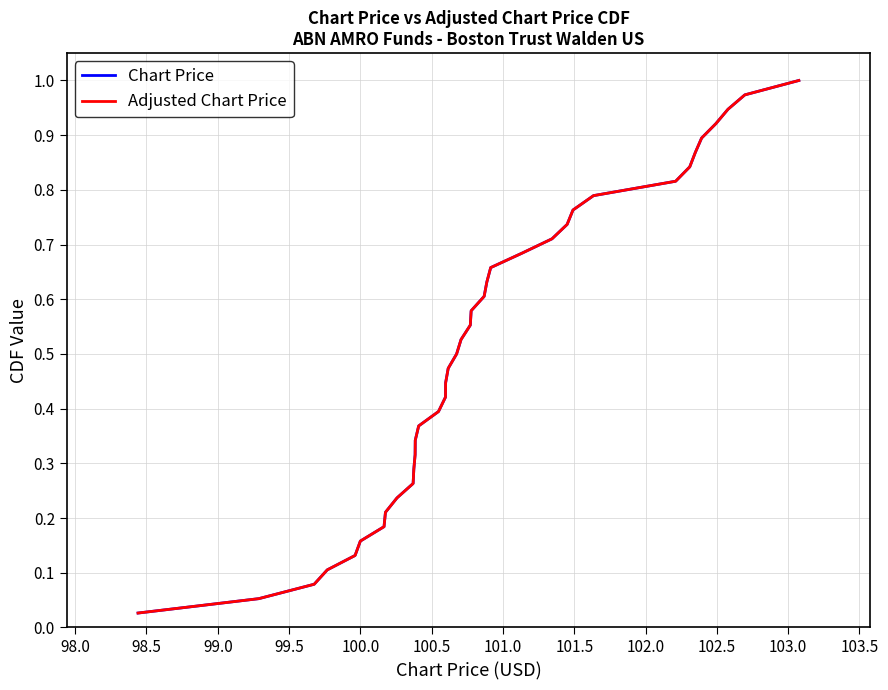

True or false: Chart Price has more than 2 interior local peaks.

False